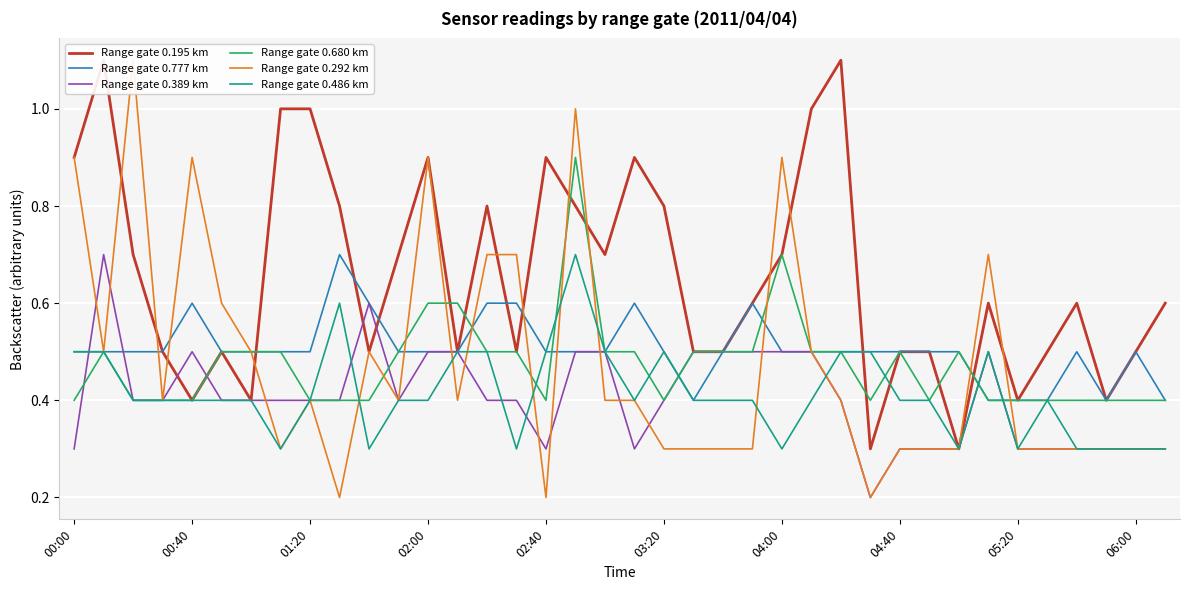

Count the Range gate 0.486 km values in the range 0 to 1.

38